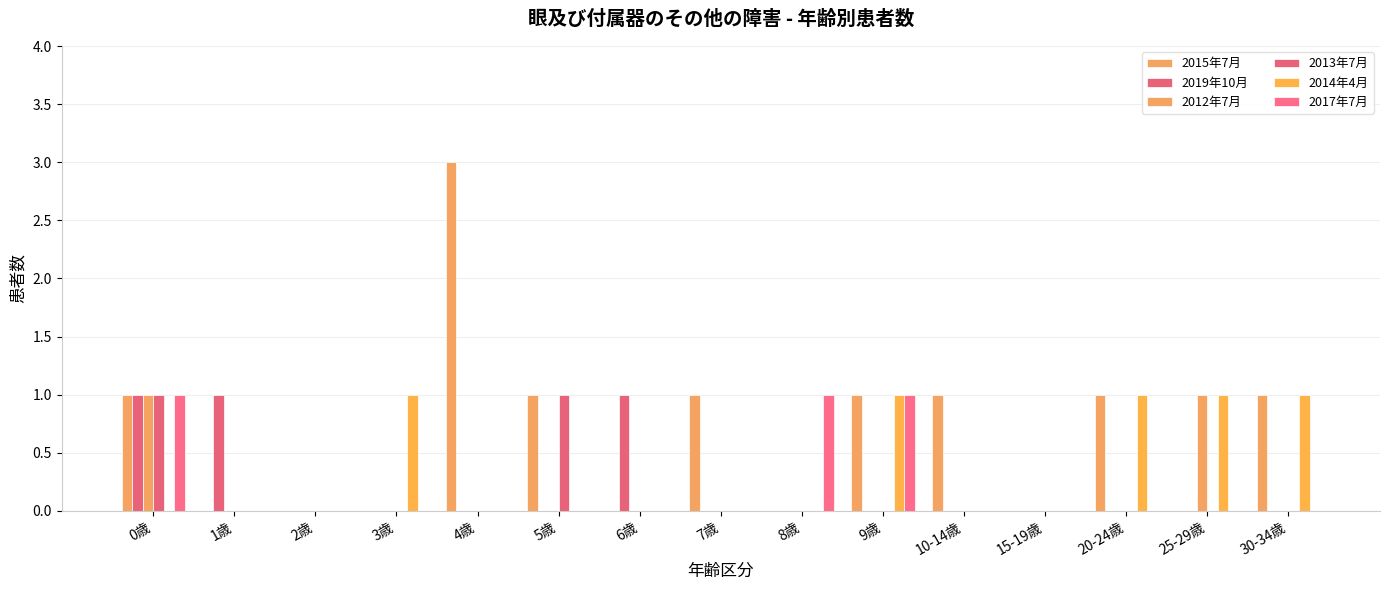

Are the bars horizontal?

No